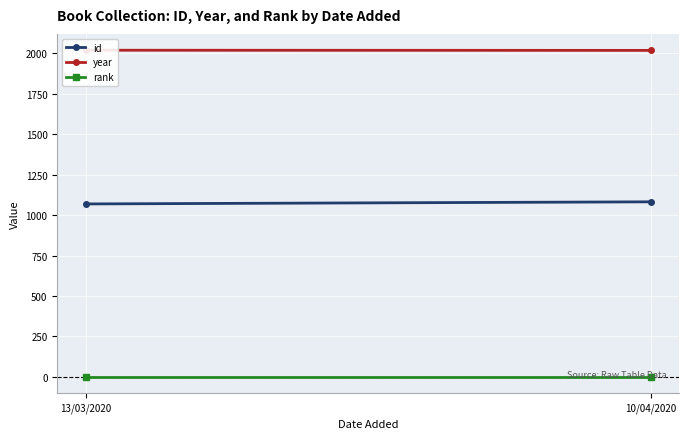

Which label corresponds to the smallest value in the chart?

13/03/2020